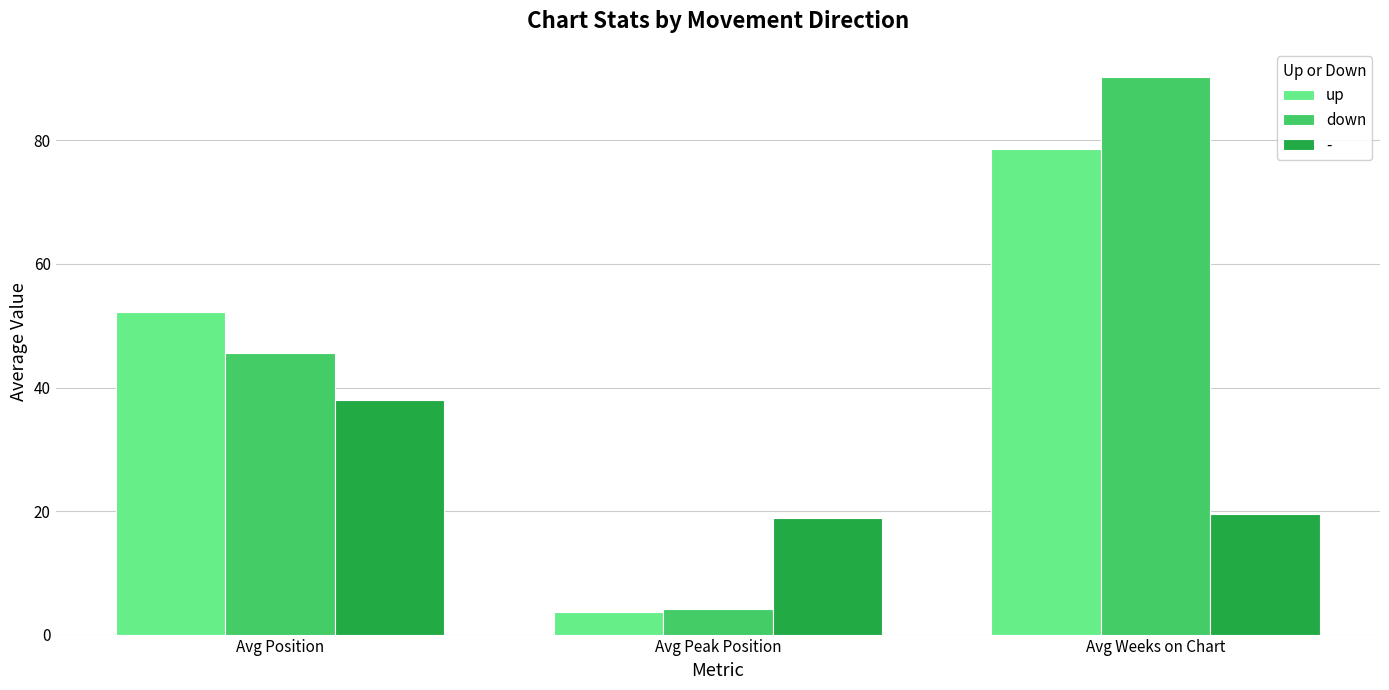

Which series has the largest total across all categories?

down